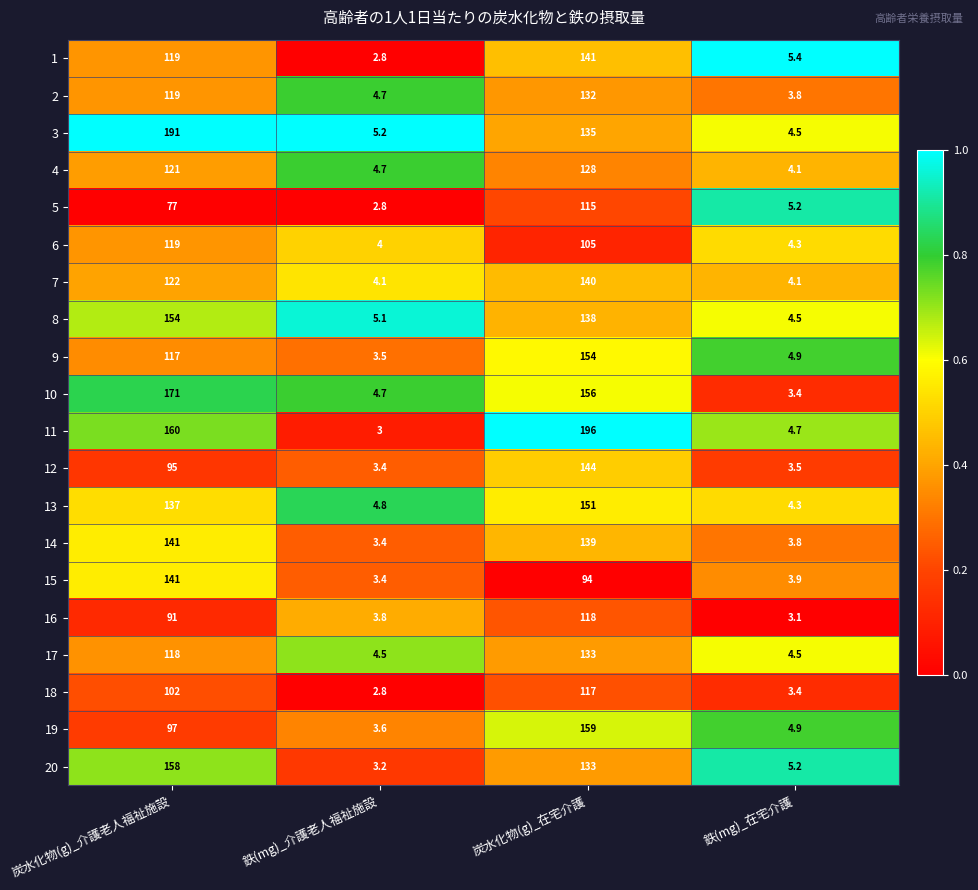

What is the difference between the maximum and minimum values in the 16 series?

114.9